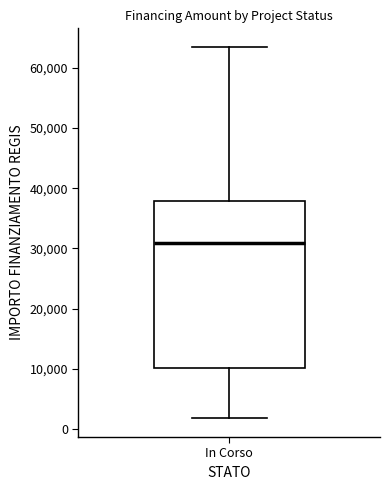

Read this box plot against the y-axis: the position of the median line, the range covered by the box, and the ends of both whiskers. The values are not printed on the chart, so give them approximately, as read against the axis.

median 31000, box 10000 to 38000, whiskers 2000 to 63000